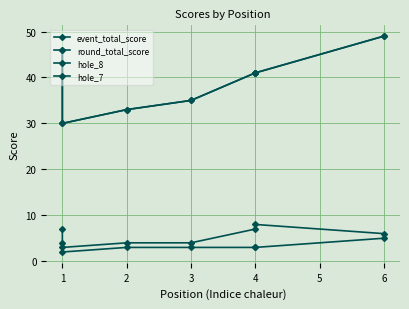

What value does the hole_7 series have at 4?

3